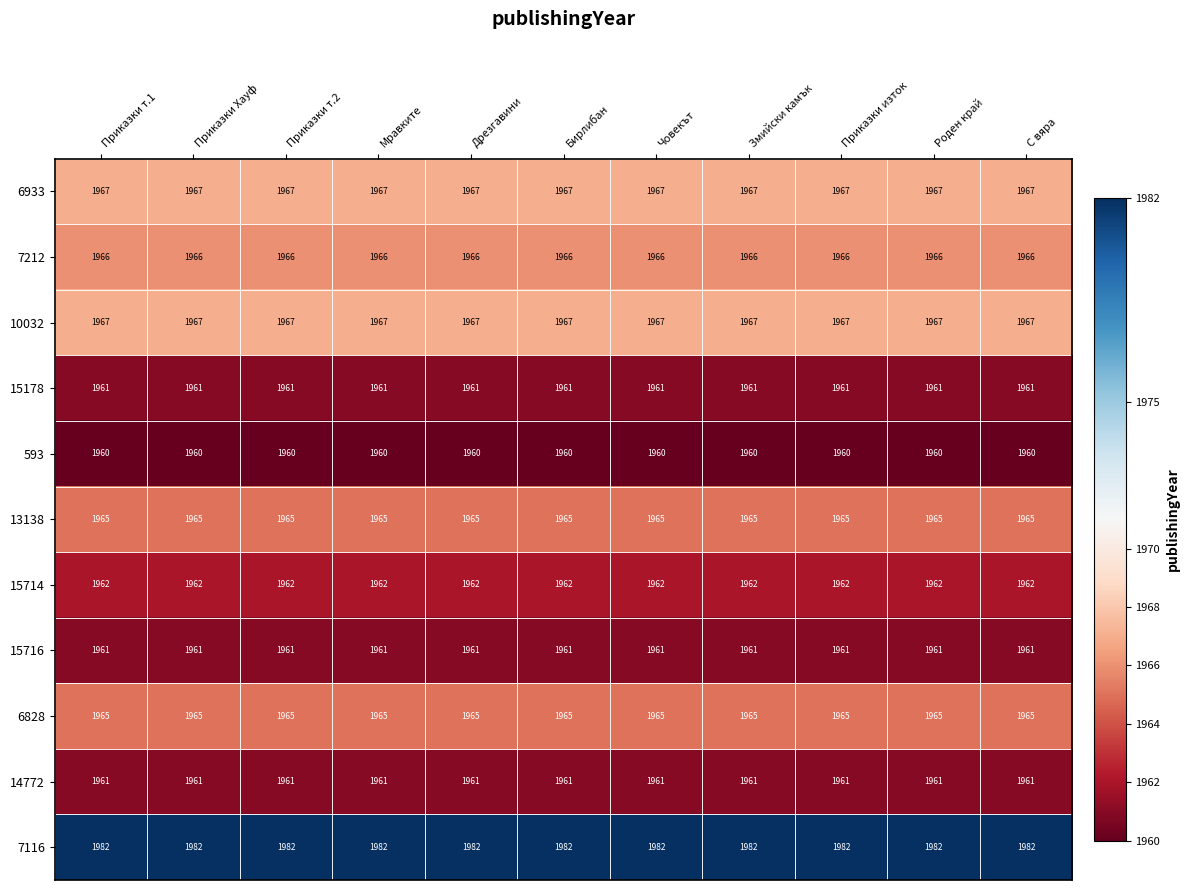

Which series has the largest total across all categories?

7116